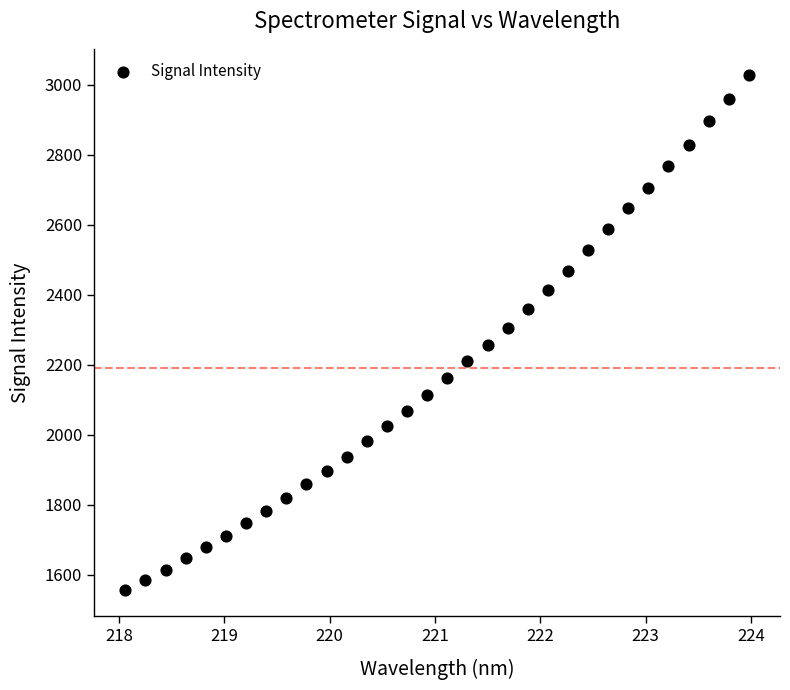

What is the range of Y values (max minus min)?

1474.6